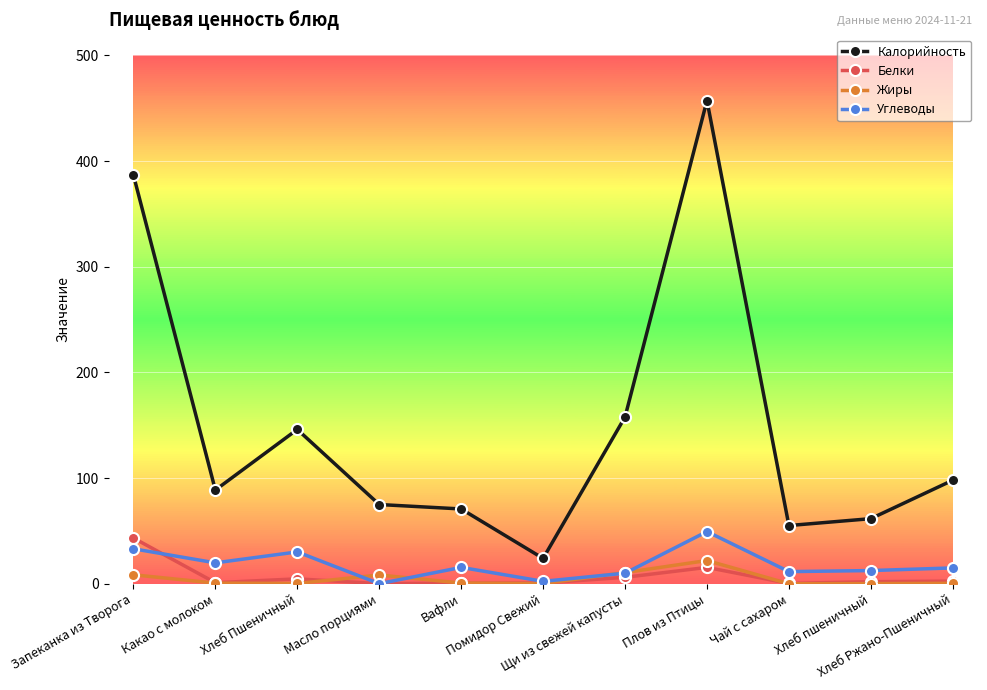

What is the sum of all Жиры values?

51.7